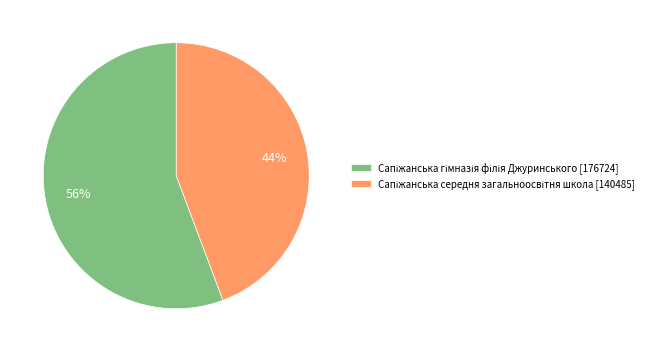

To the nearest percent, what is the average slice percentage?

50%